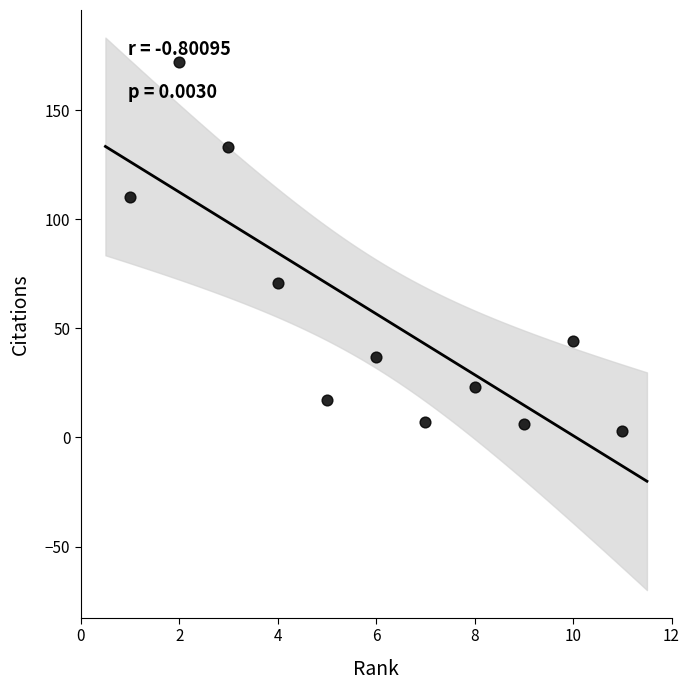

What Y value in the scatter plot is closest to 87?

71